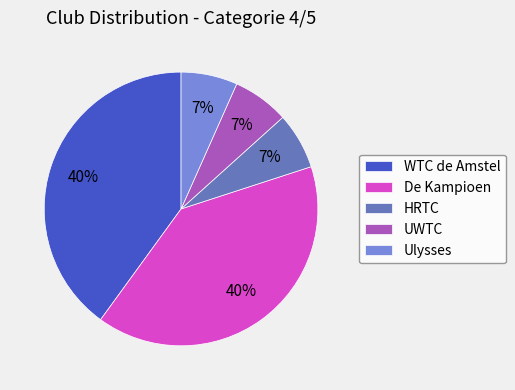

Combined, do WTC de Amstel and Ulysses account for over 50%?

No